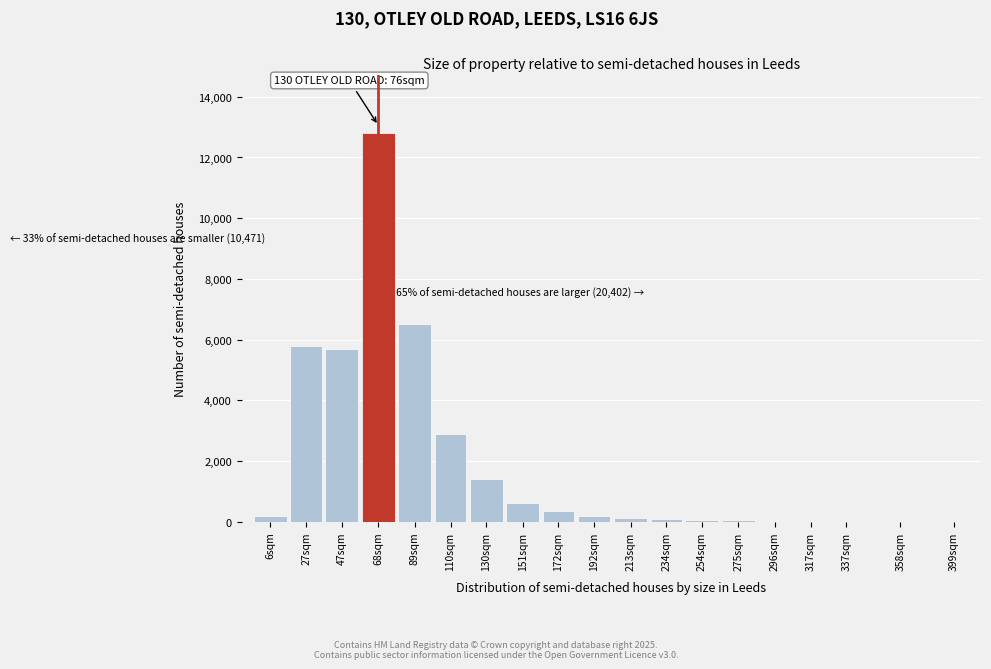

Which label corresponds to the largest value in the chart?

68sqm